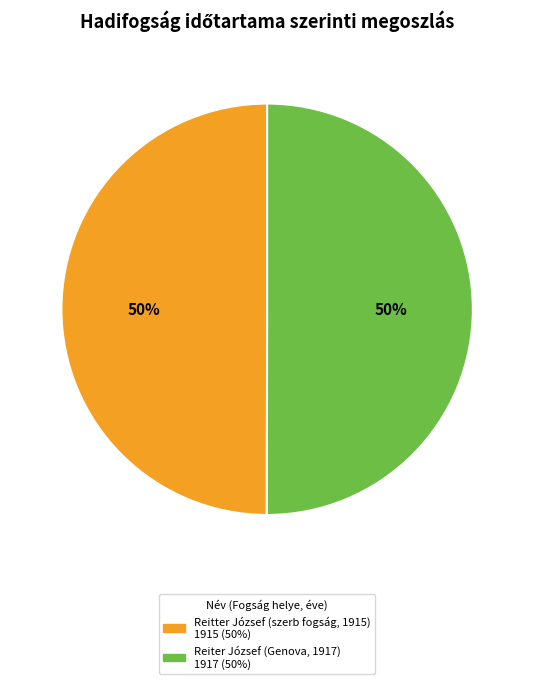

The Reitter József (szerb fogság, 1915) slice represents 50% of the pie. True or false?

True